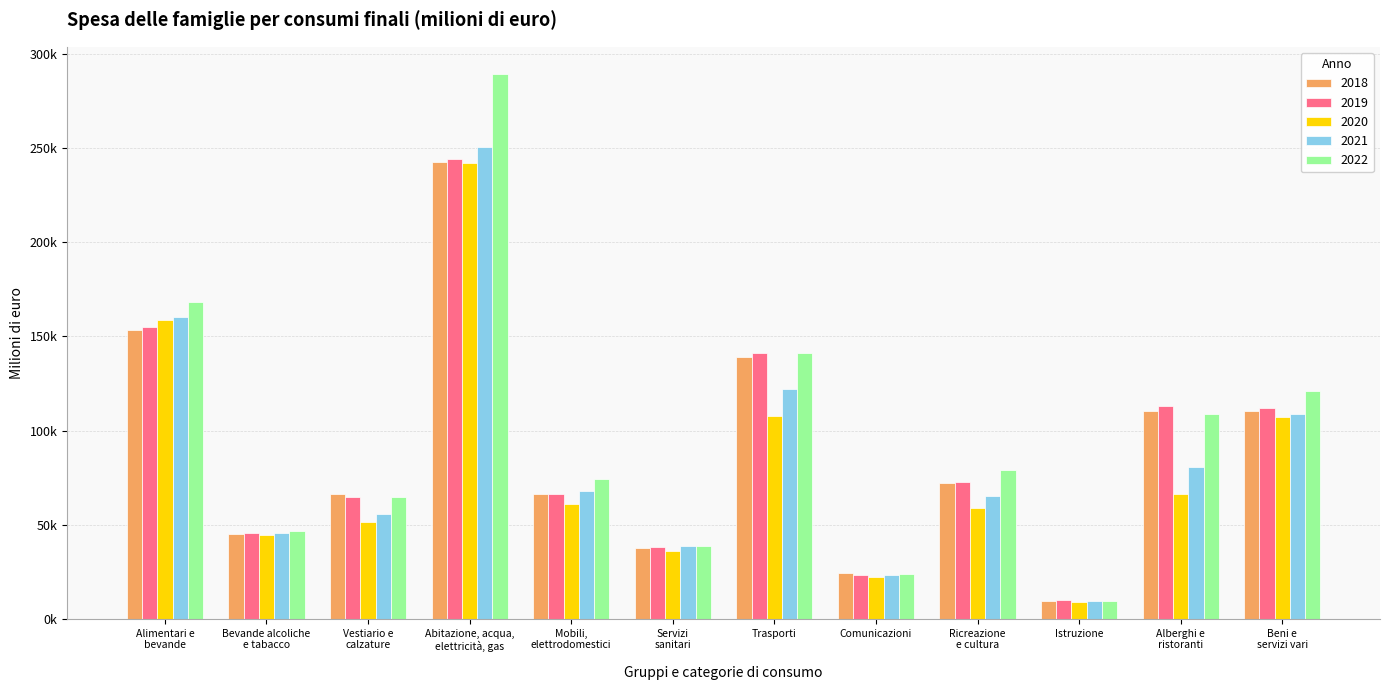

Where is 2022 nearest to the value 149391?

Trasporti